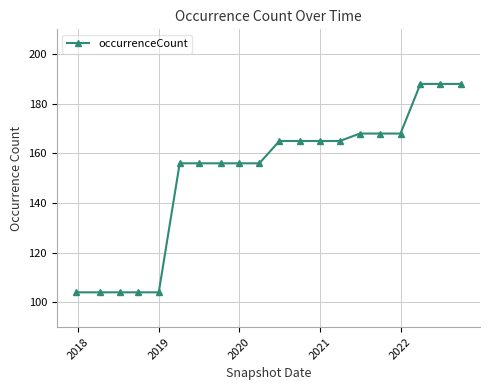

What is the minimum value shown in the chart?

104